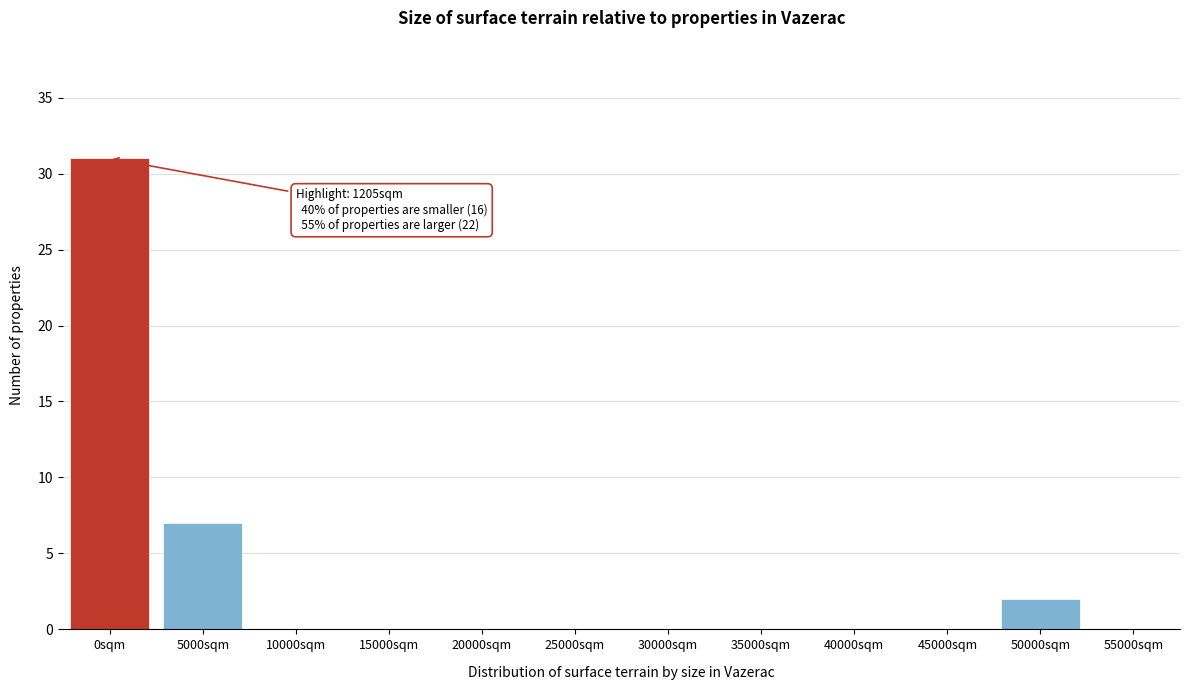

Reading left to right, extract all data points from this chart.

0sqm=31	5000sqm=7	10000sqm=0	15000sqm=0	20000sqm=0	25000sqm=0	30000sqm=0	35000sqm=0	40000sqm=0	45000sqm=0	50000sqm=2	55000sqm=0